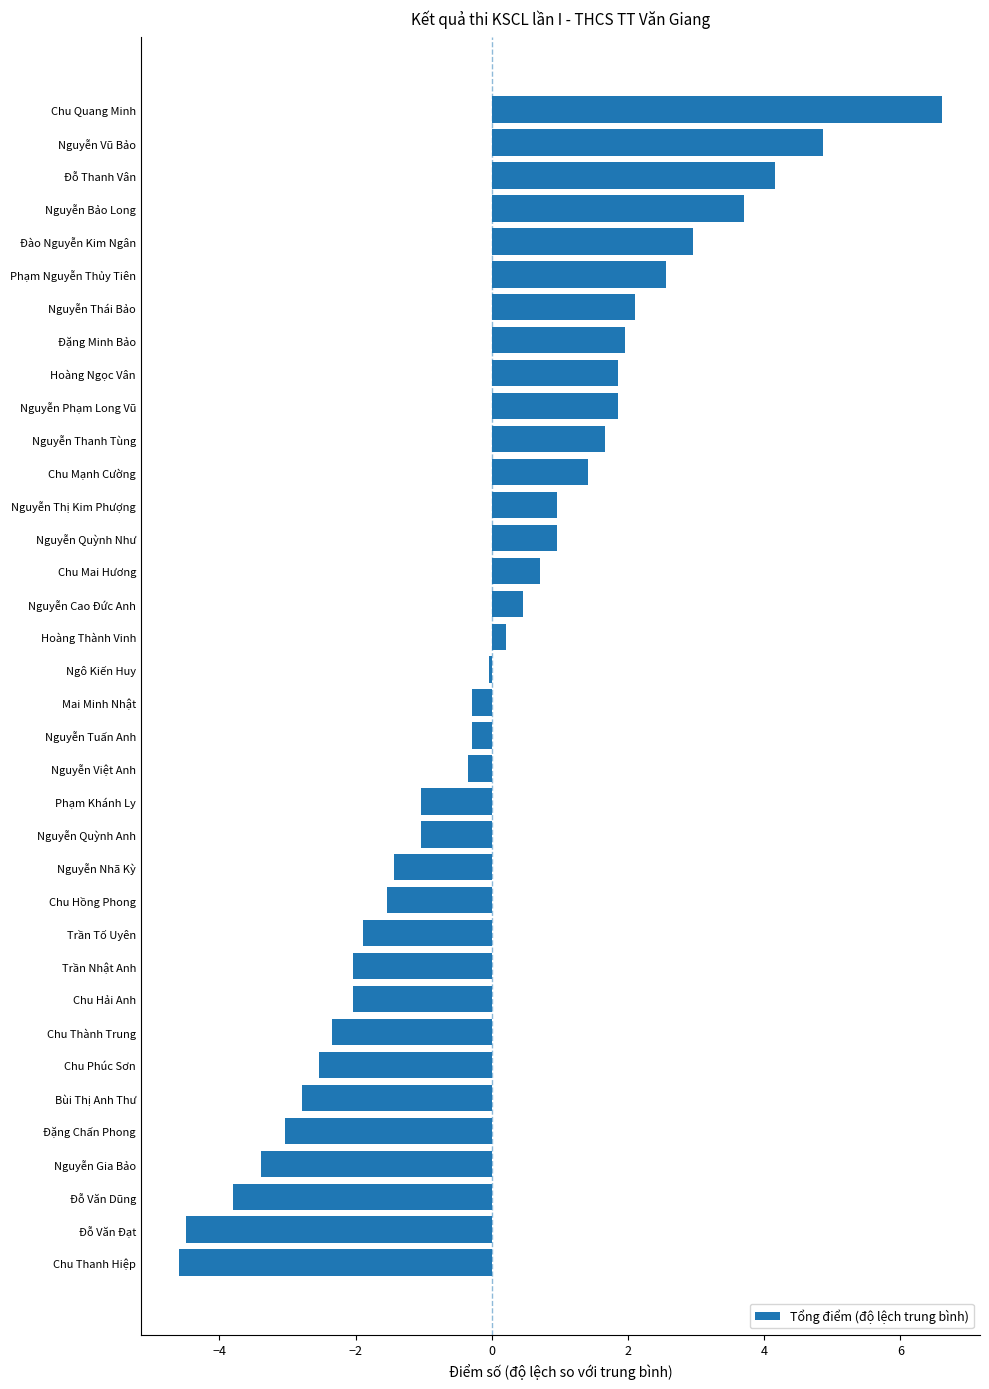

What is the sum of the values at Trần Tố Uyên and Chu Hải Anh?

-3.9